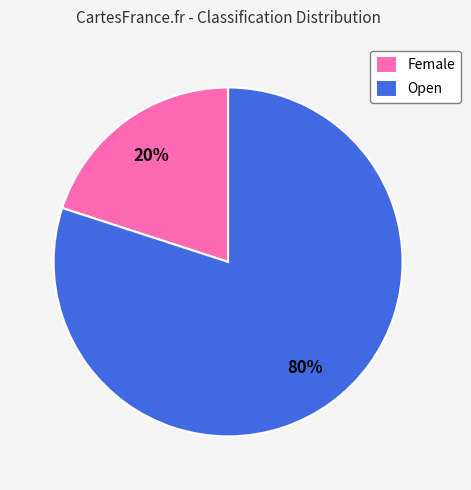

Is Female the majority of the pie?

No